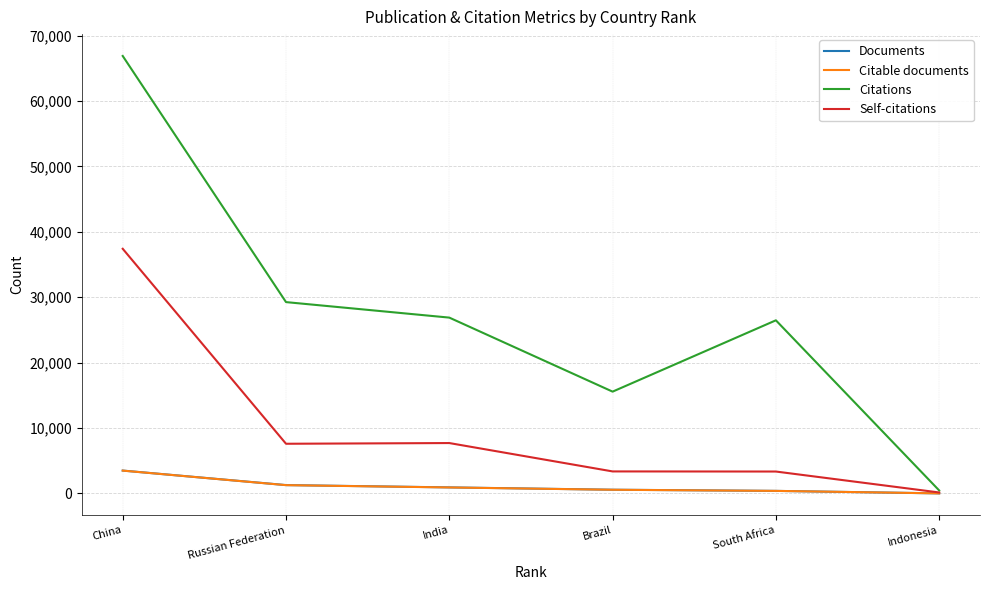

Which series has the largest range (max minus min)?

Citations